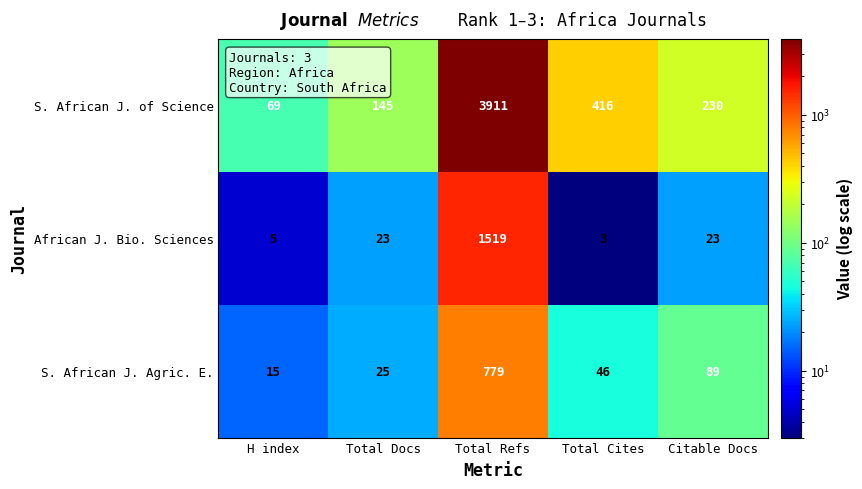

Reading left to right, transcribe all the data shown in this chart.

S. African J. of Science: 69	145	3911	416	230
African J. Bio. Sciences: 5	23	1519	3	23
S. African J. Agric. E.: 15	25	779	46	89